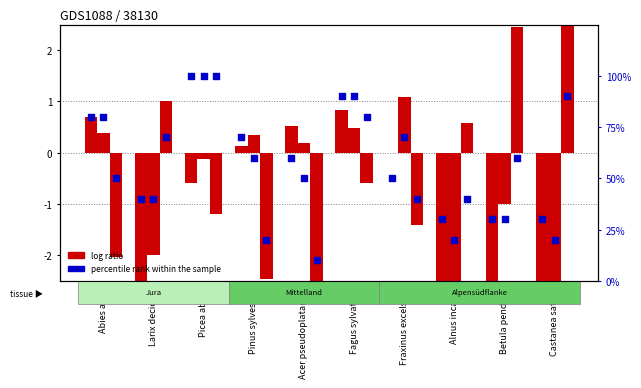

At which category is the sum across all series the highest?

Picea abies